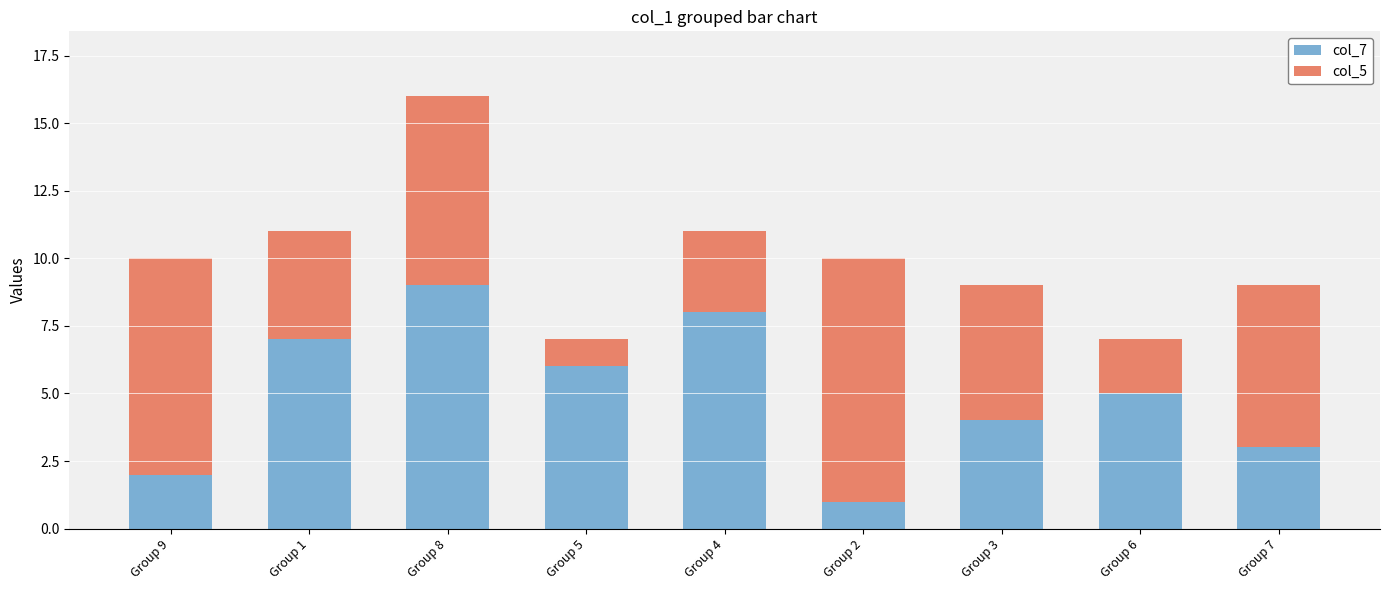

Count the number of categories in the chart.

9